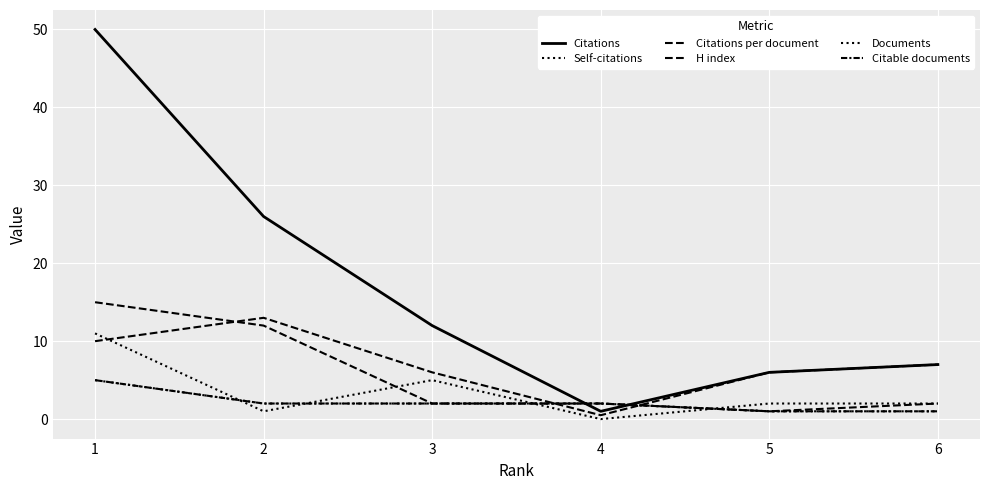

At which category is the sum across all series the highest?

1